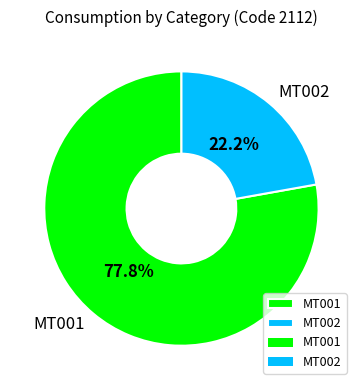

Combined, do MT001 and MT002 account for over 50%?

Yes